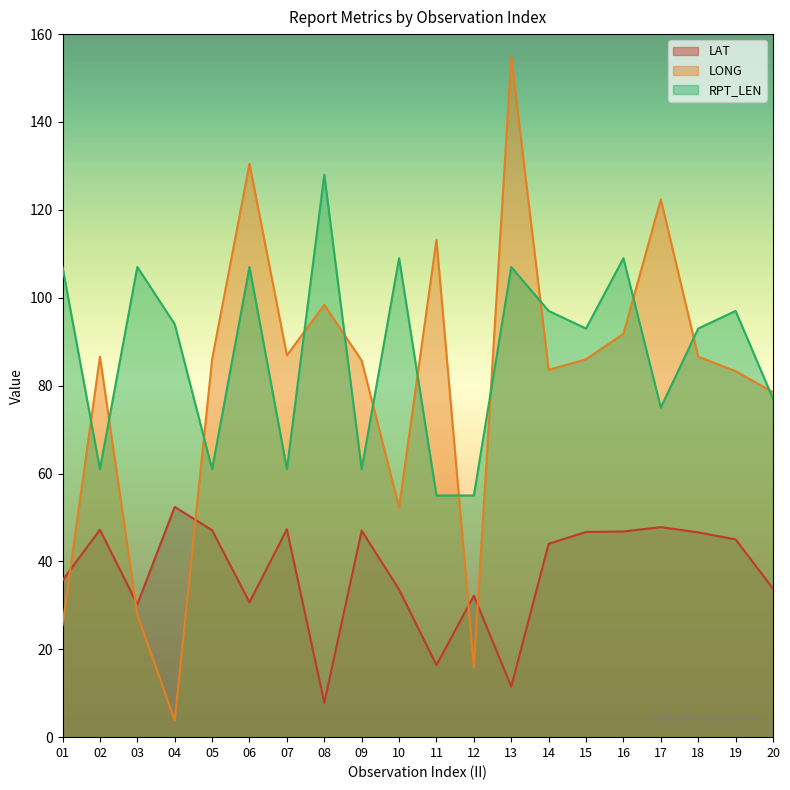

The value of RPT_LEN at 13 is 107.0. True or false?

True